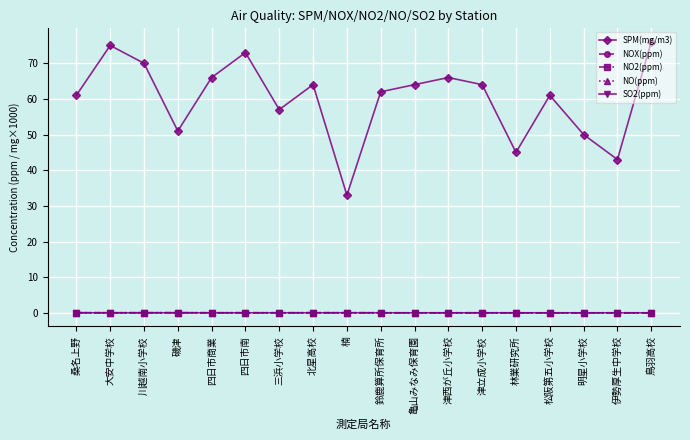

What is the label of the 18th point from the left?

鳥羽高校